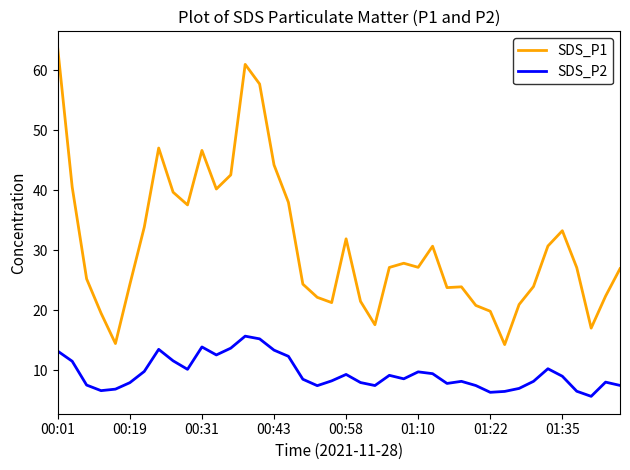

Which series has the largest total across all categories?

SDS_P1